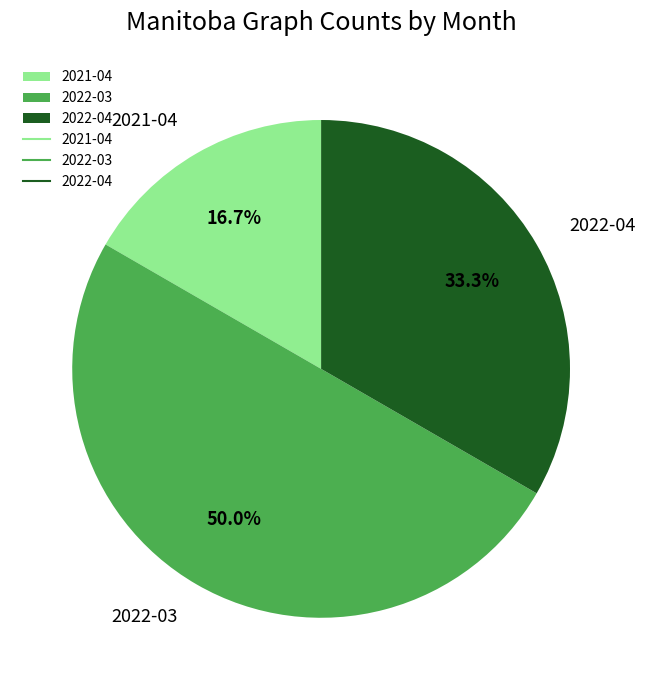

Combined, what portion of the pie is 2021-04 and 2022-04?

50.0%